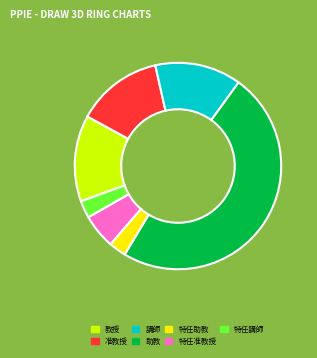

Does any single category account for the majority?

No